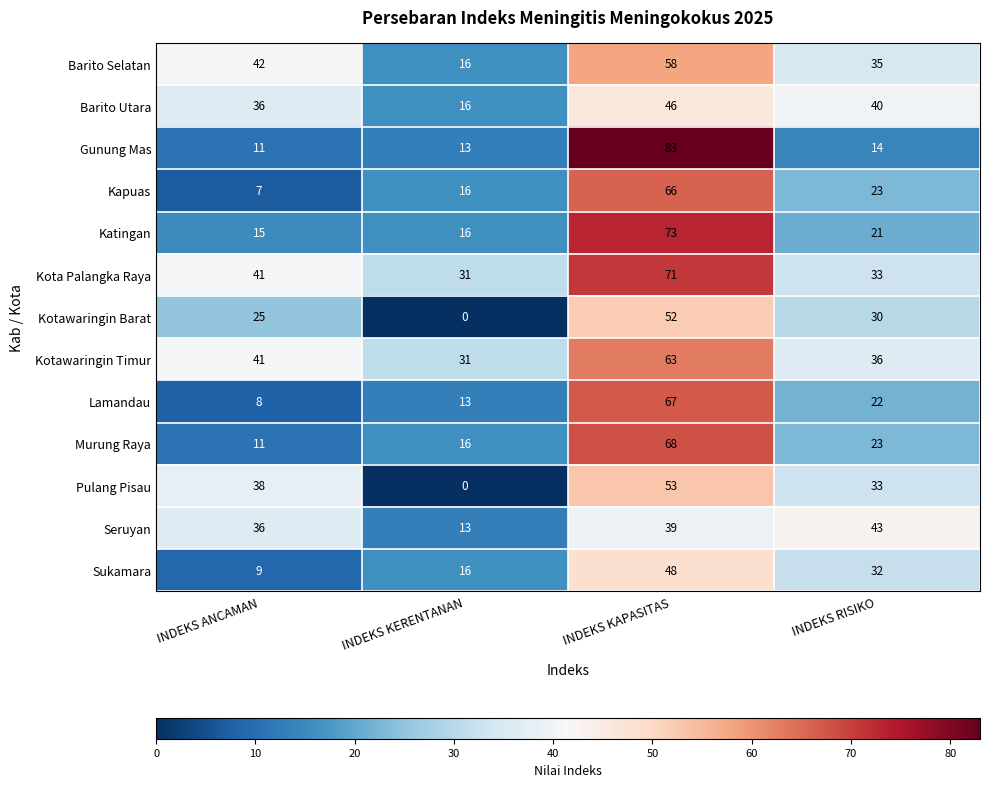

Where does the Murung Raya series first go above 23?

INDEKS KAPASITAS